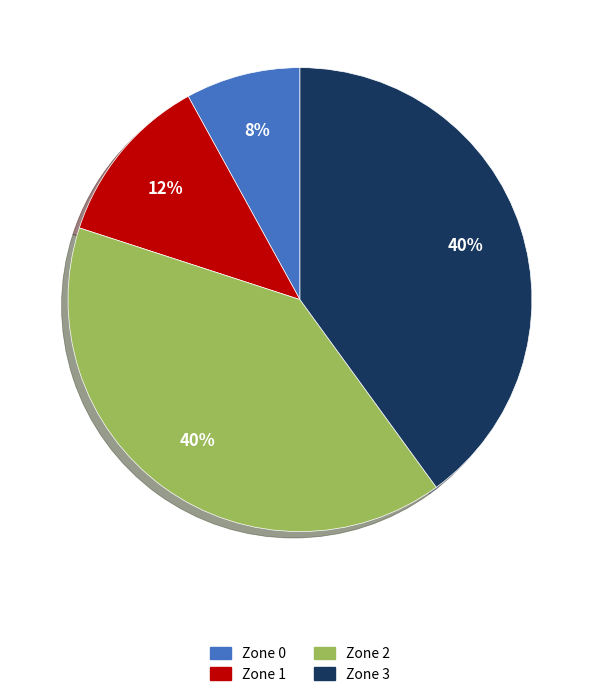

What is the ratio of the value at Zone 1 to the value at Zone 2?

0.3